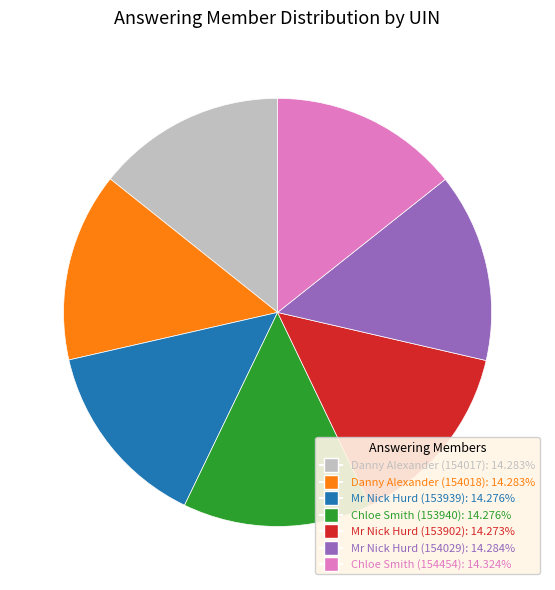

Does Mr Nick Hurd (153939): 14.276% represent more than half of the total?

No